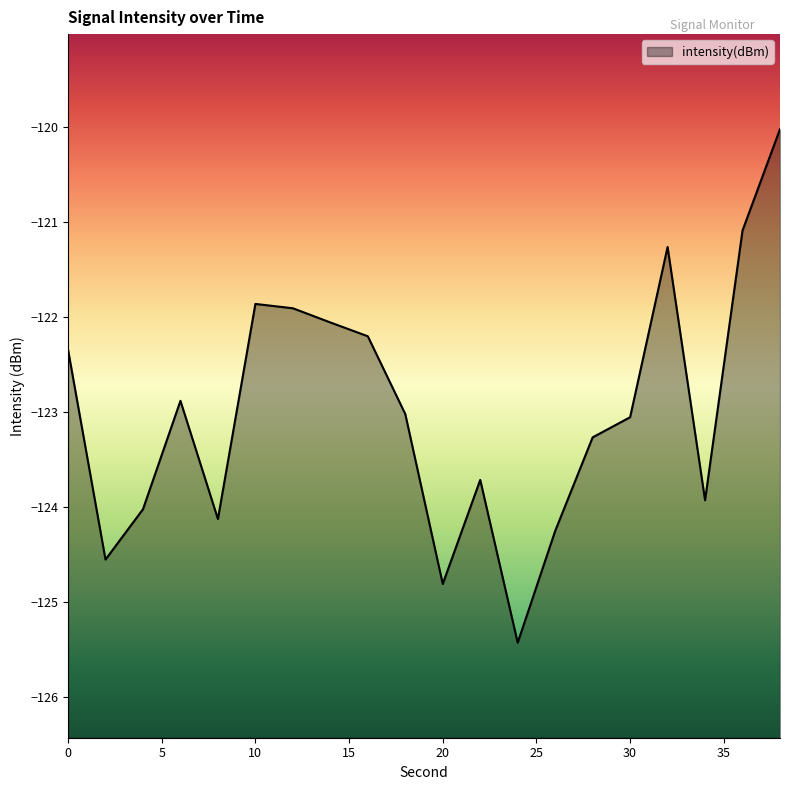

Where is the first local maximum?

6